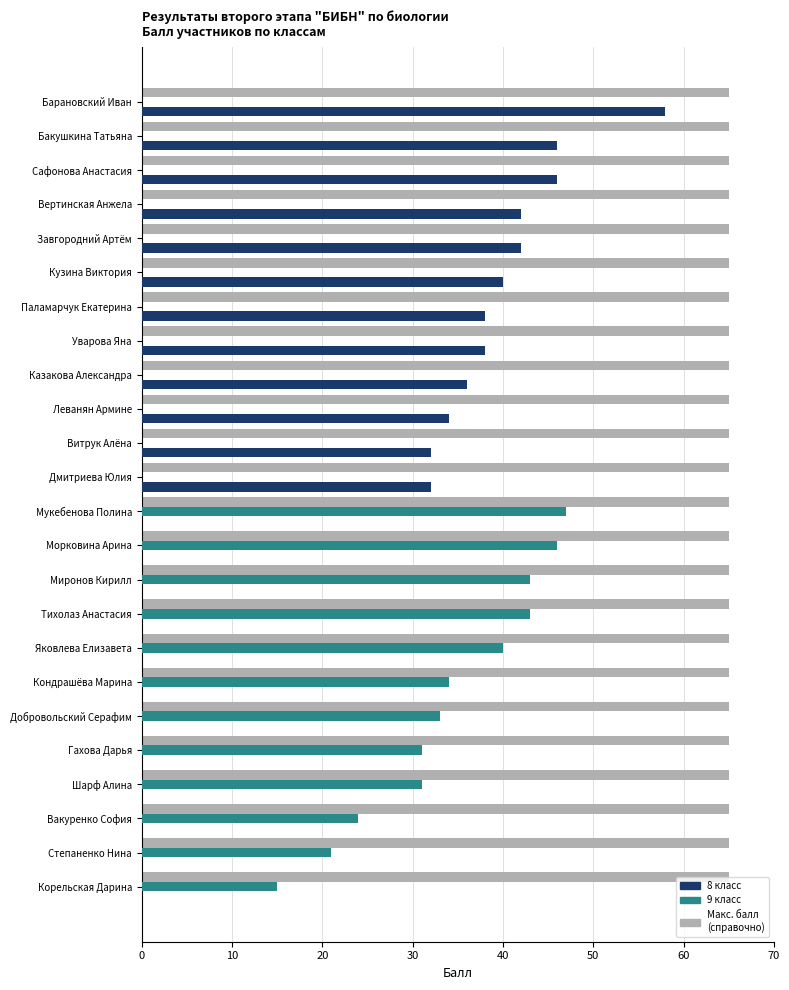

Is it true that 8 класс equals 0 at Шарф Алина?

True